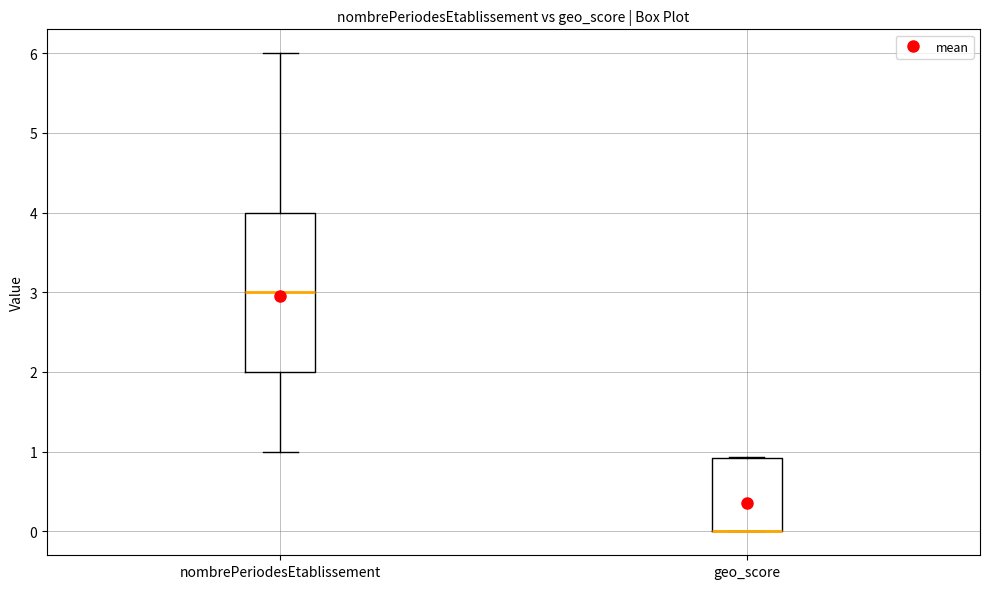

Where is the upper edge of the box for geo_score on the y-axis? The values are not printed on the chart, so give them approximately, as read against the axis.

0.9